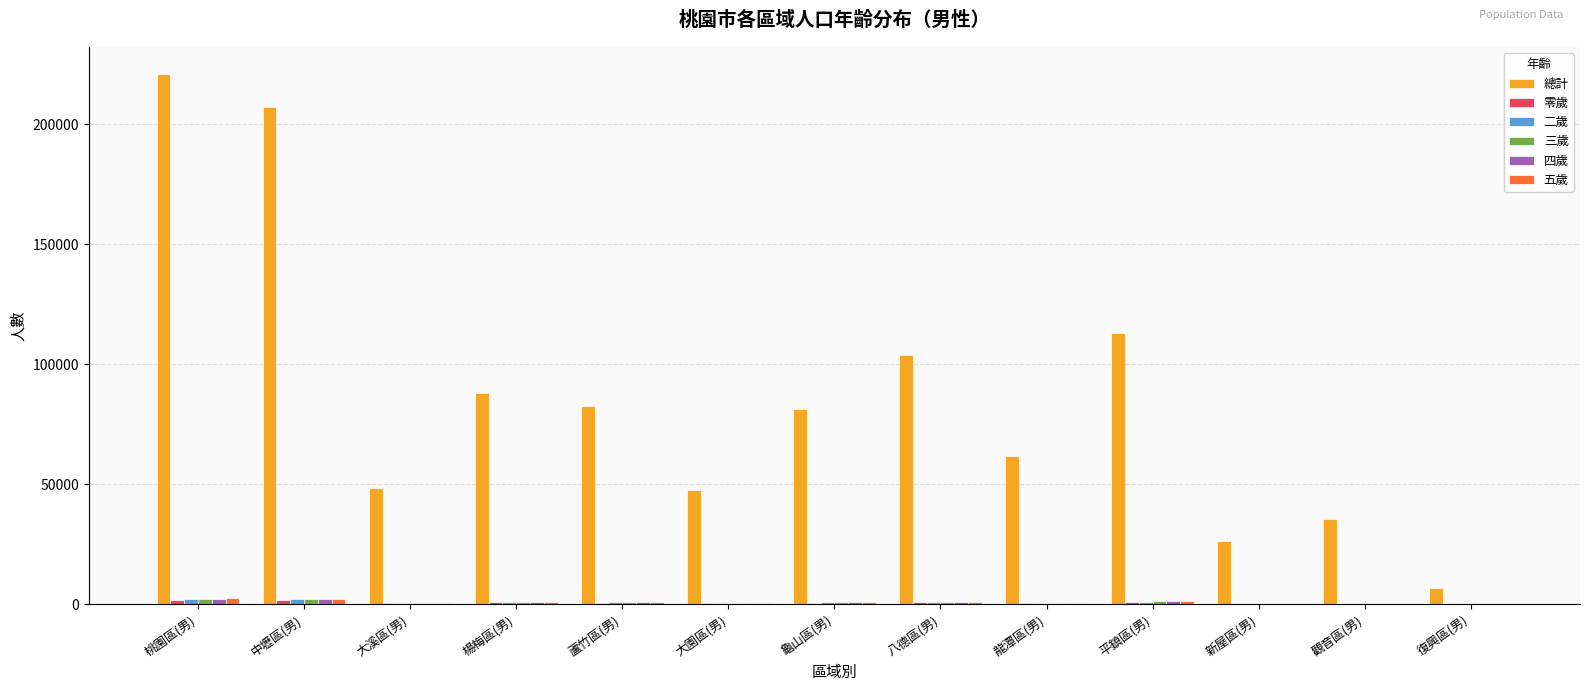

True or false: 三歲 has a value of 210 at 新屋區(男).

True